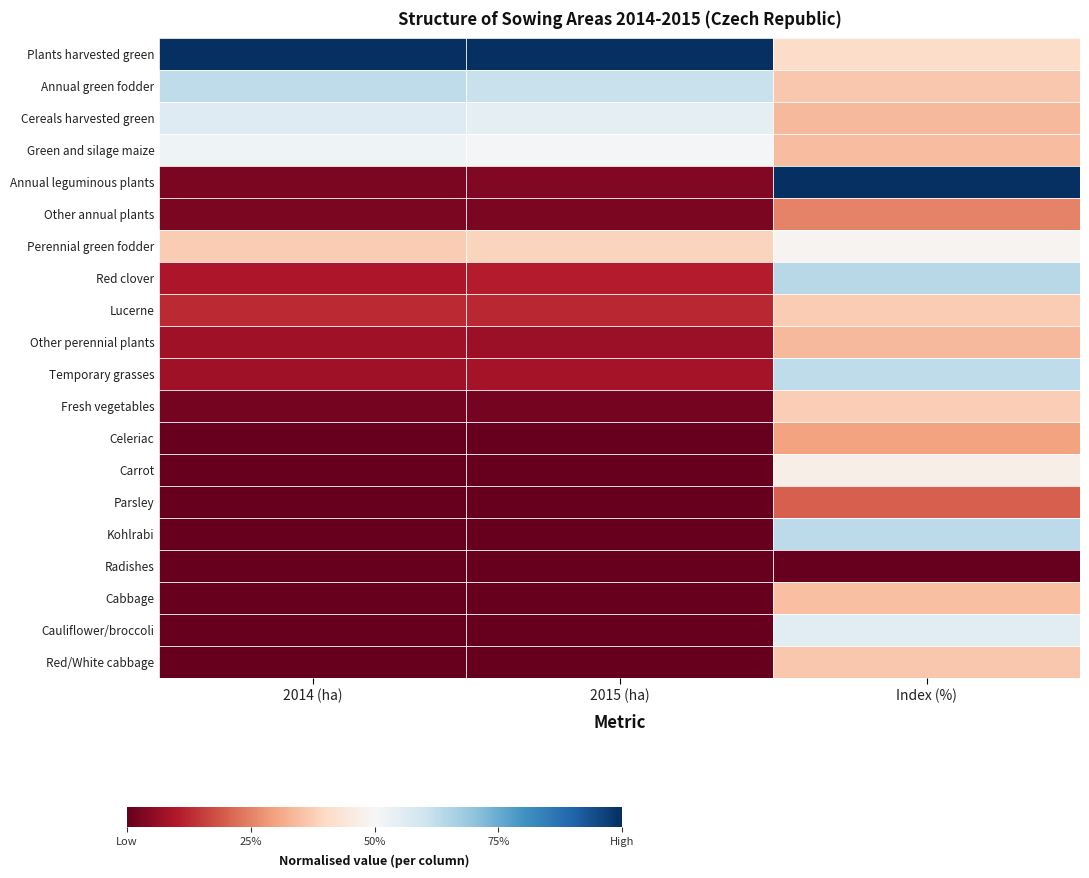

At which category is the sum across all series the highest?

Index (%)